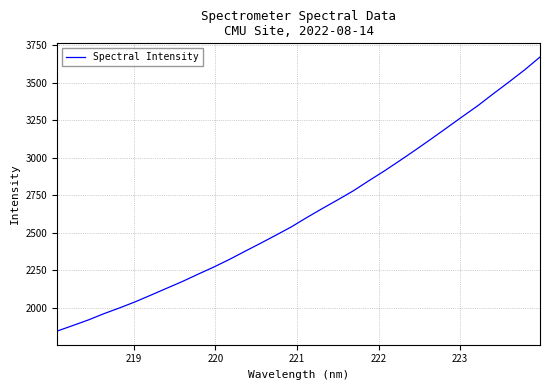

What is the difference between the maximum and minimum values?

1824.0